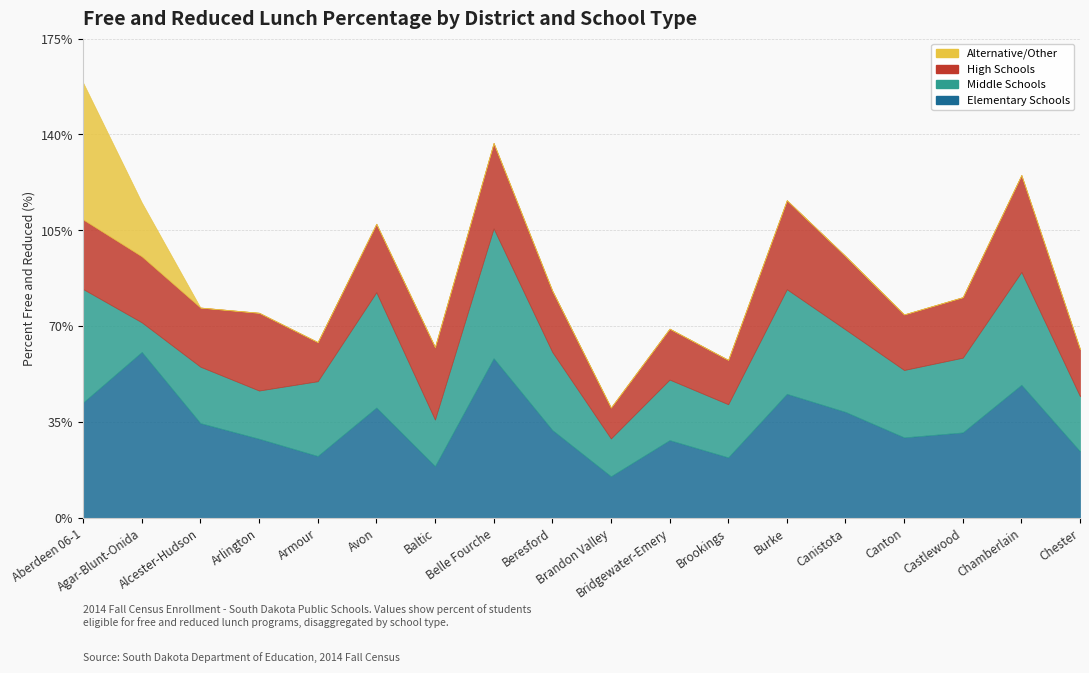

What is the difference between the High Schools values at Belle Fourche and Chamberlain?

4.2